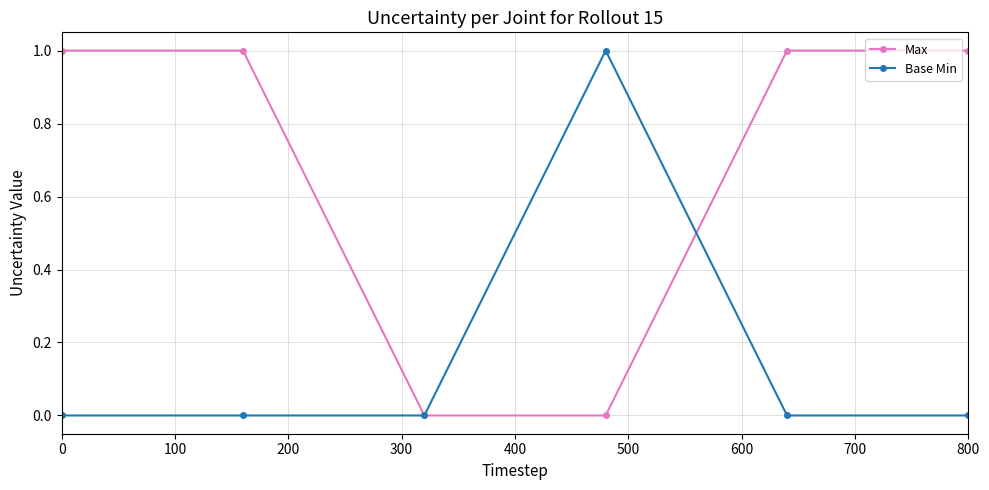

Rank the series by their average value, from highest to lowest.

Max, Base Min